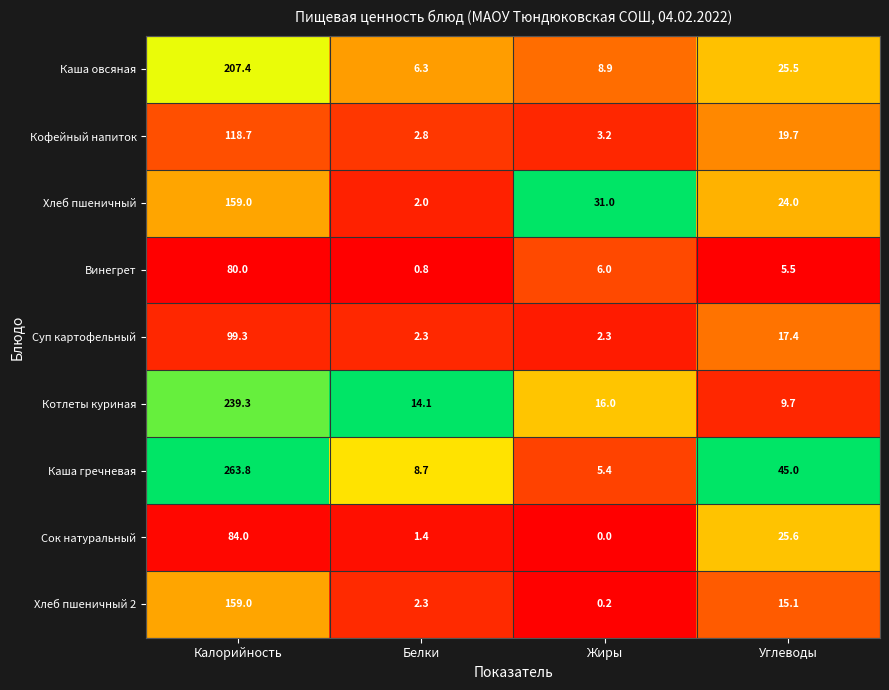

At which label does Котлеты куриная first exceed 16?

Калорийность